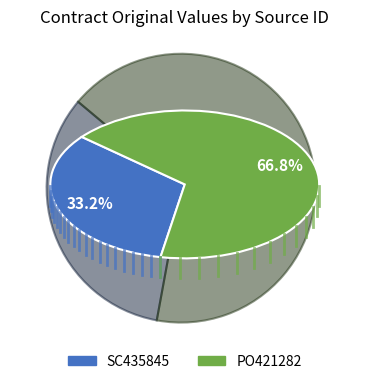

True or false: PO421282 accounts for 67% of the total.

True